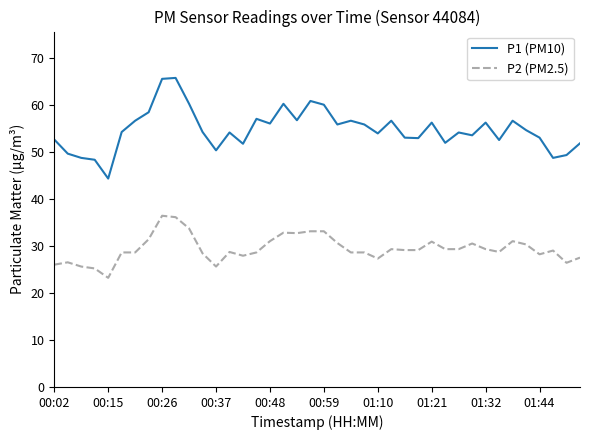

True or false: P1 (PM10) and P2 (PM2.5) cross at least once.

False